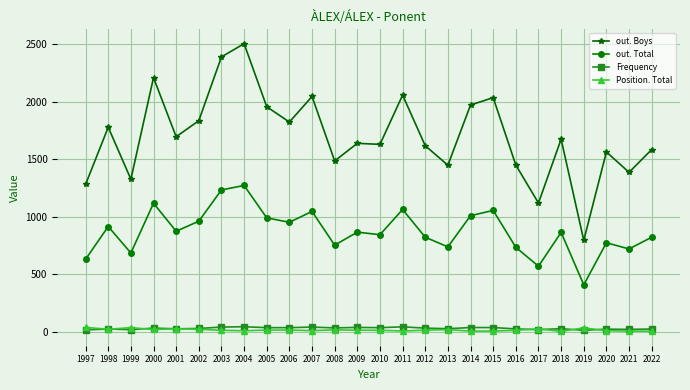

Does the chart display data point markers on the line(s)?

Yes